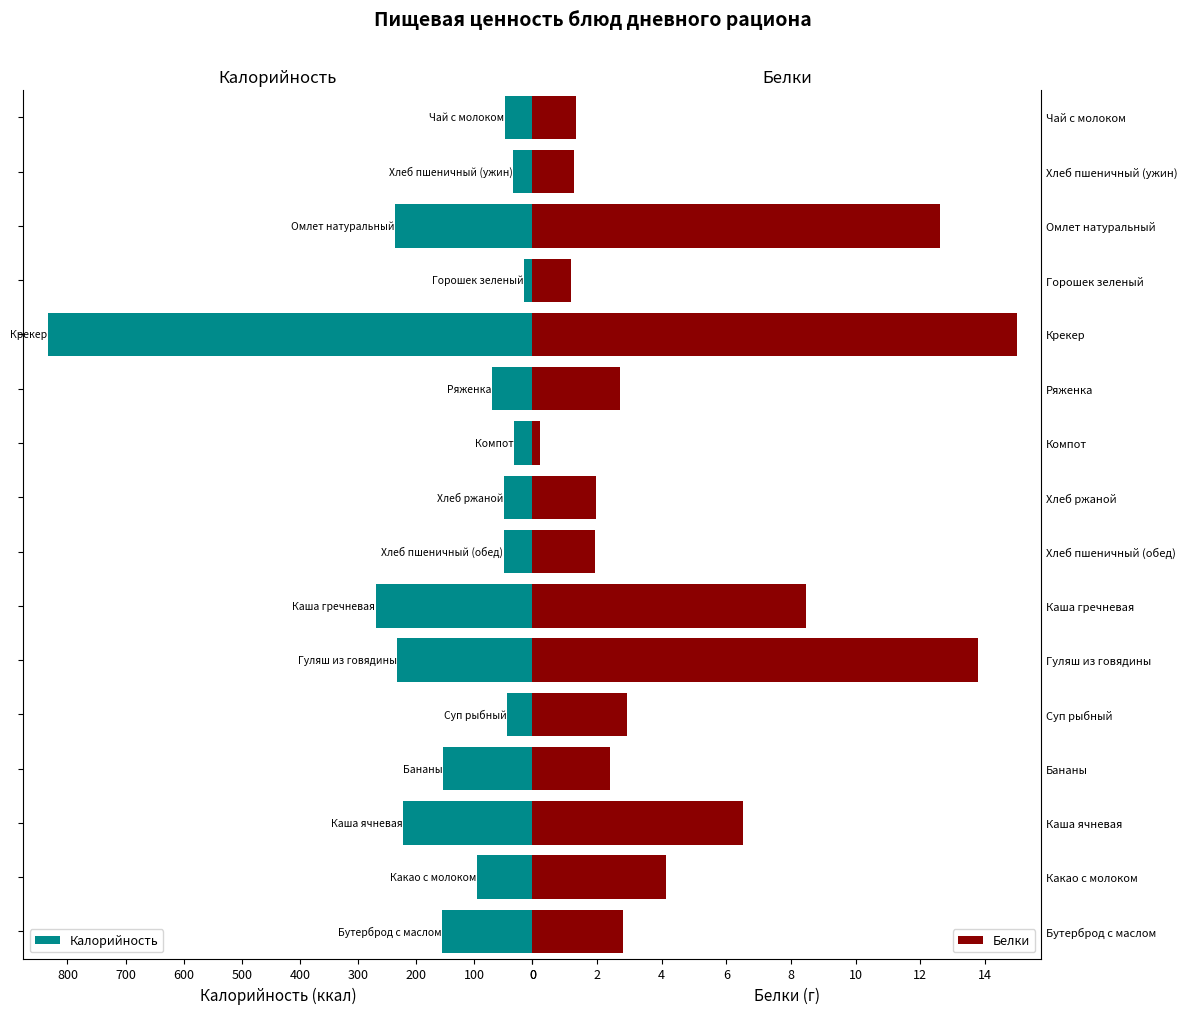

Which series has the largest range (max minus min)?

Калорийность